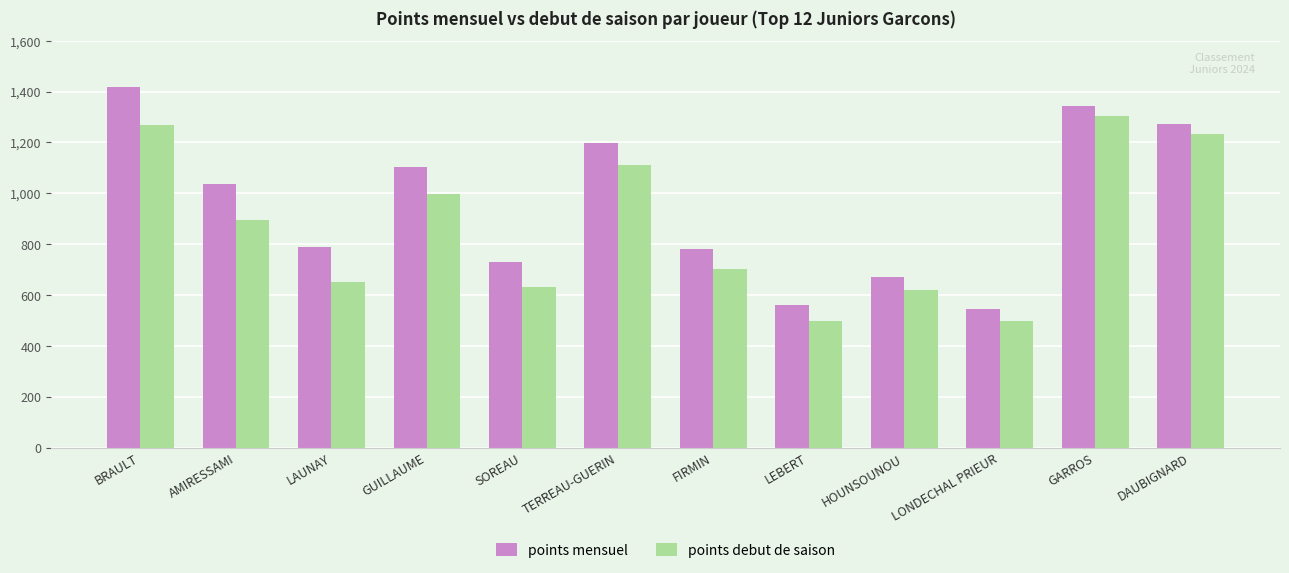

What value does the points mensuel series have at LAUNAY?

789.1